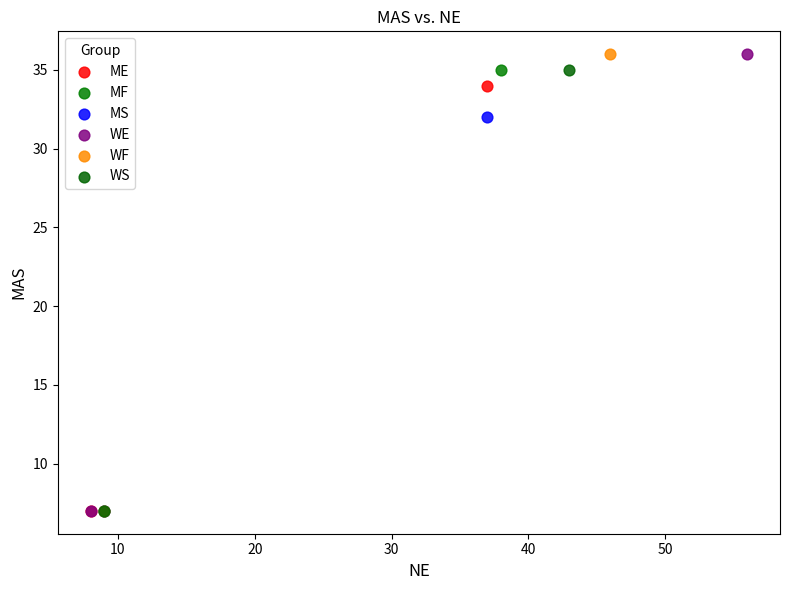

What are all the series names shown in the legend?

ME, MF, MS, WE, WF, WS